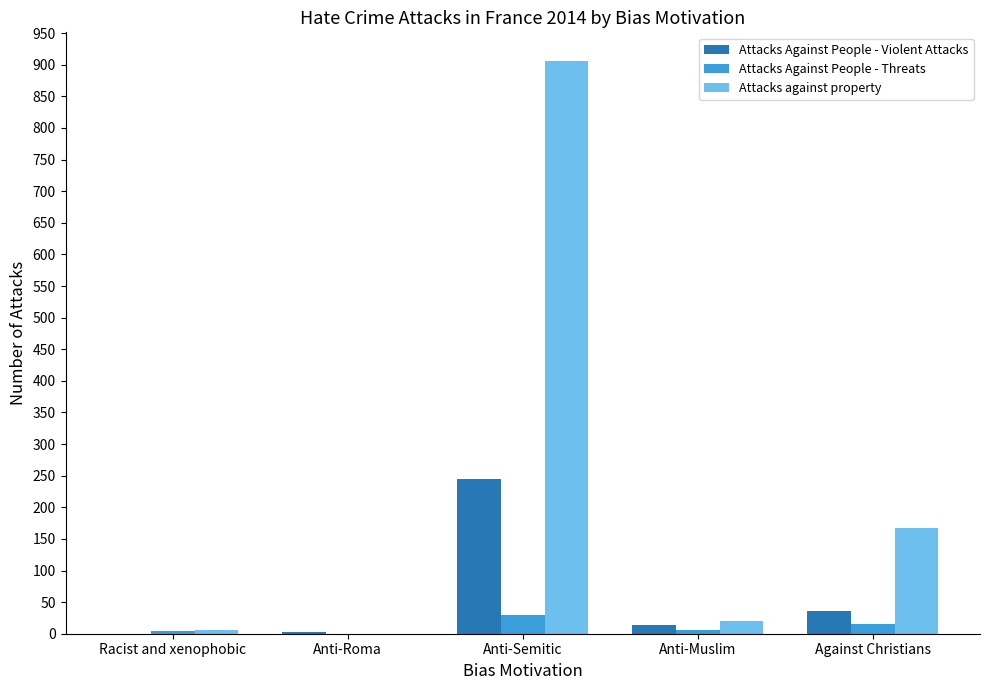

Which series has the largest total across all categories?

Attacks against property